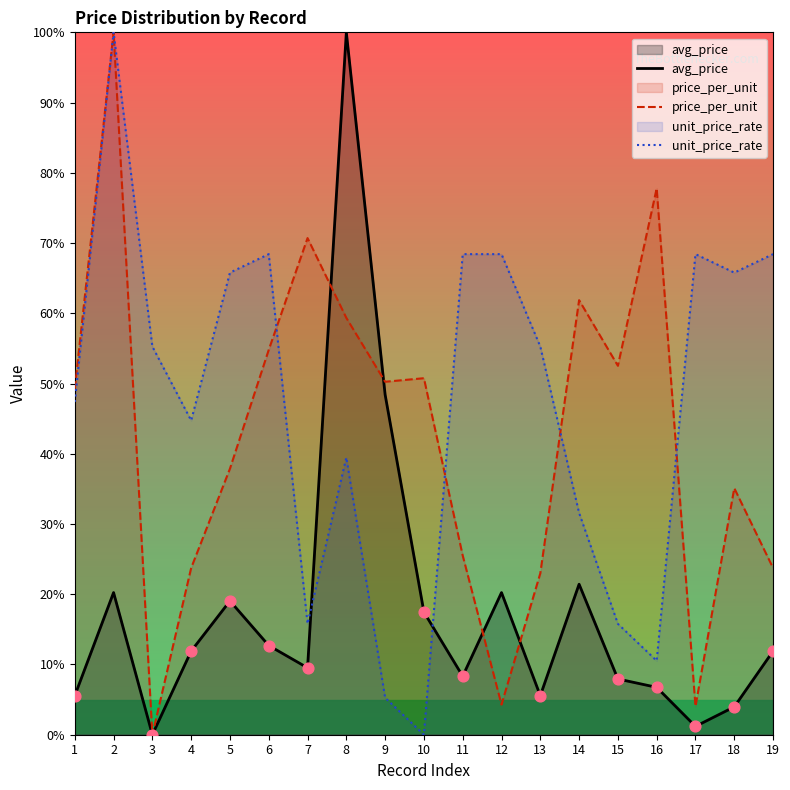

Is the value of price_per_unit at 11 greater than the value of unit_price_rate at 7?

Yes